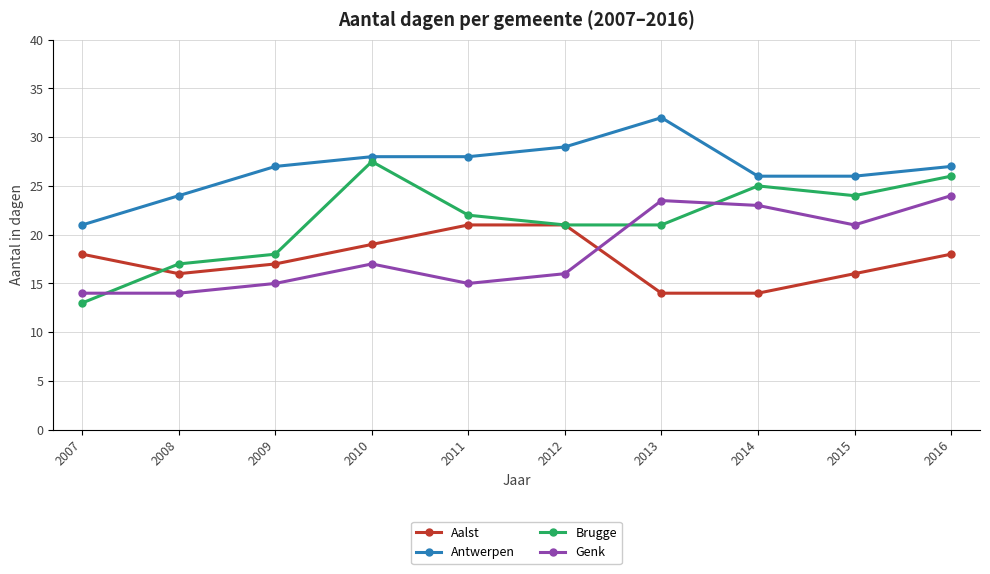

How many data points in Aalst are less than 18?

5